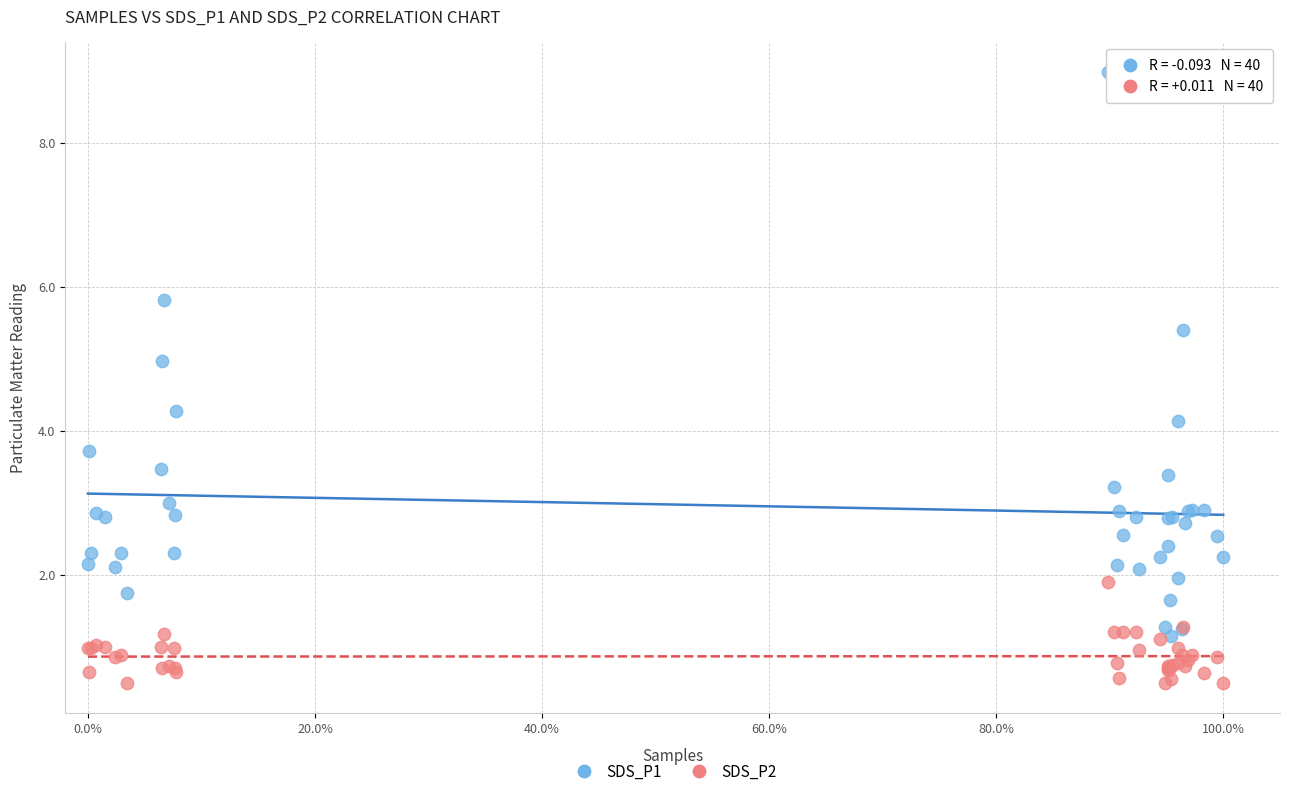

Across all series, what Y value is closest to 4?

4.1